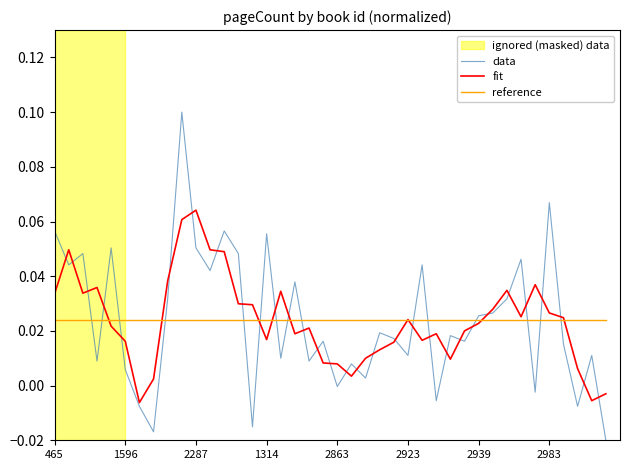

How many intersections are there between data and reference?

15